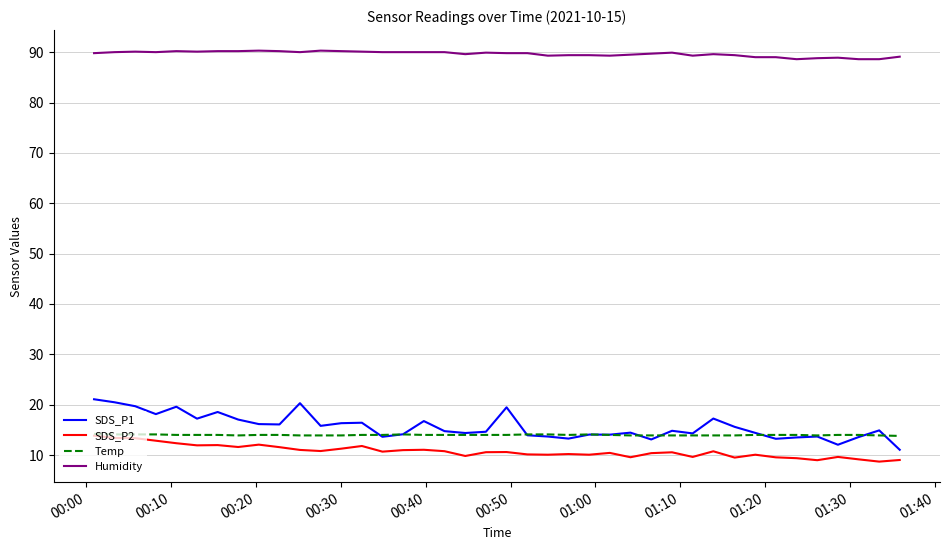

Which series has the largest range (max minus min)?

SDS_P1